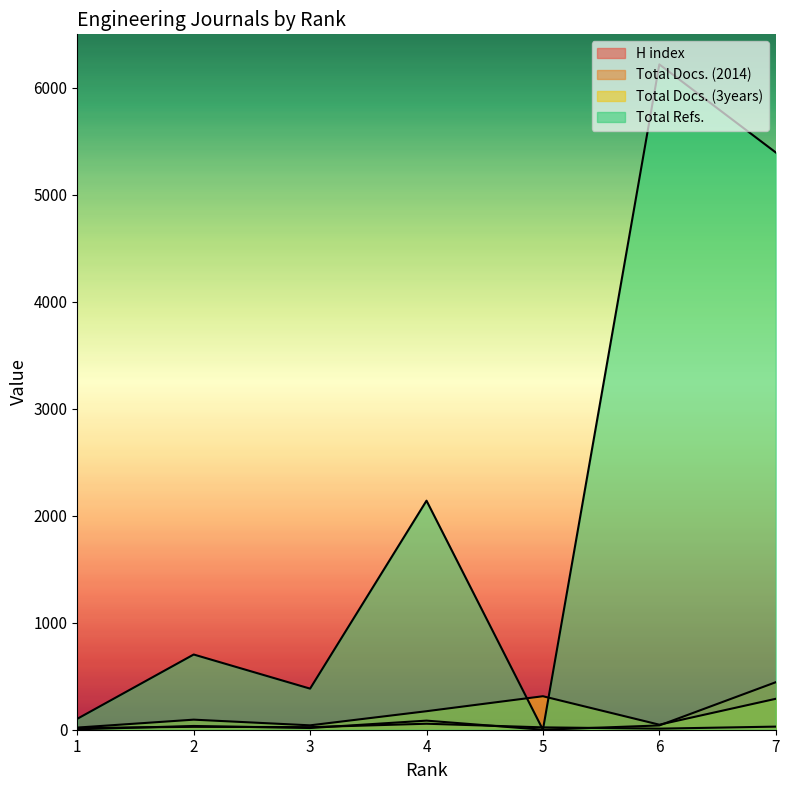

Which series has the largest total across all categories?

Total Refs.